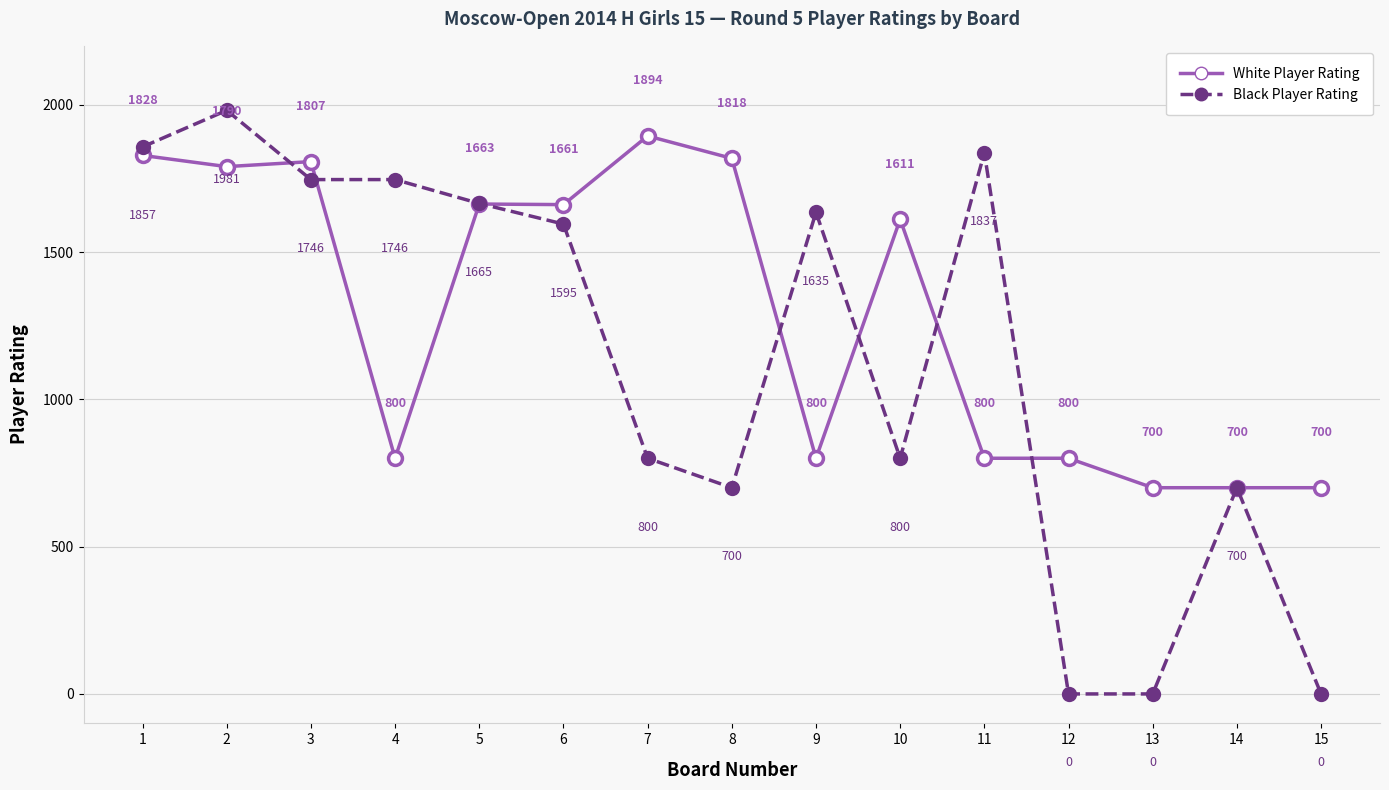

List the series in order of their overall mean, highest first.

White Player Rating, Black Player Rating